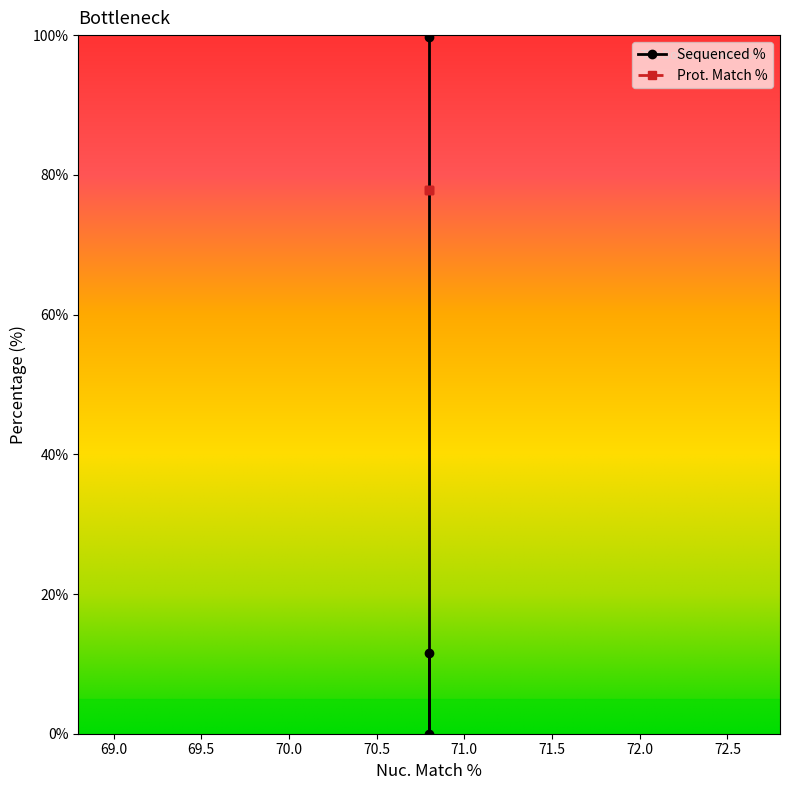

What is the average value?

37.1